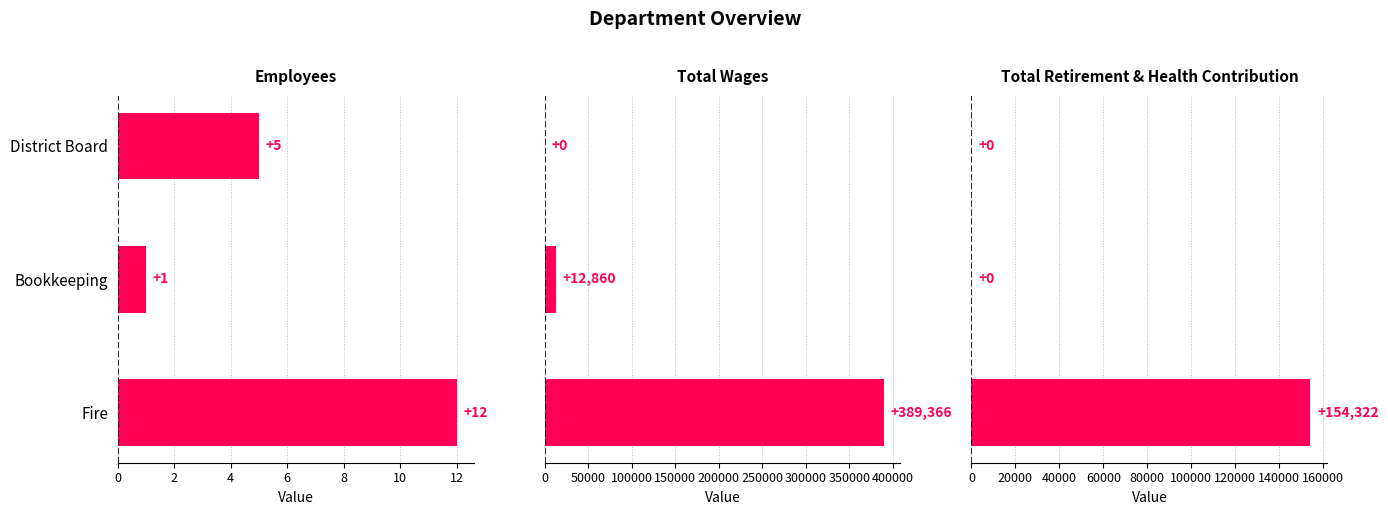

True or false: Total Retirement & Health Contribution has a value of 235352 at Fire.

False